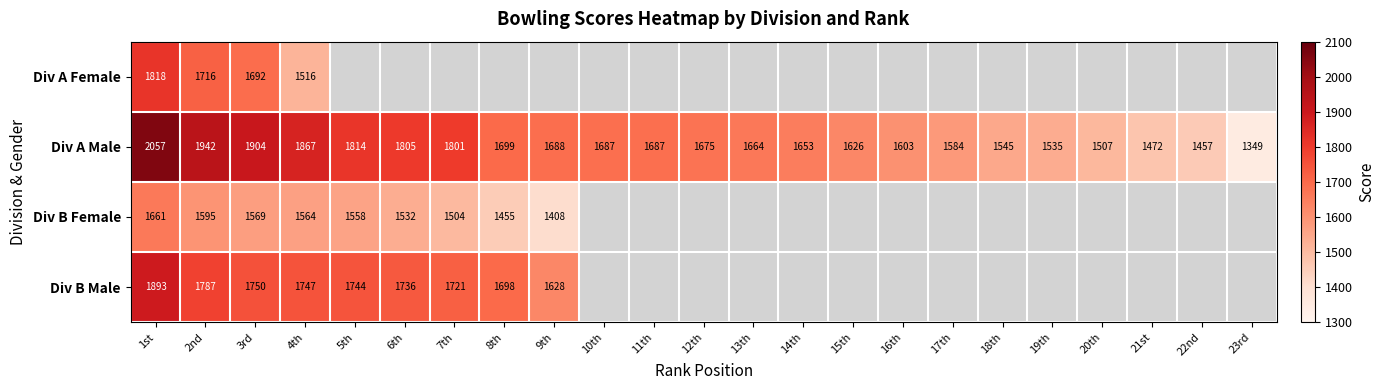

Rank the series at 1st from lowest to highest value.

Div B Female, Div A Female, Div B Male, Div A Male